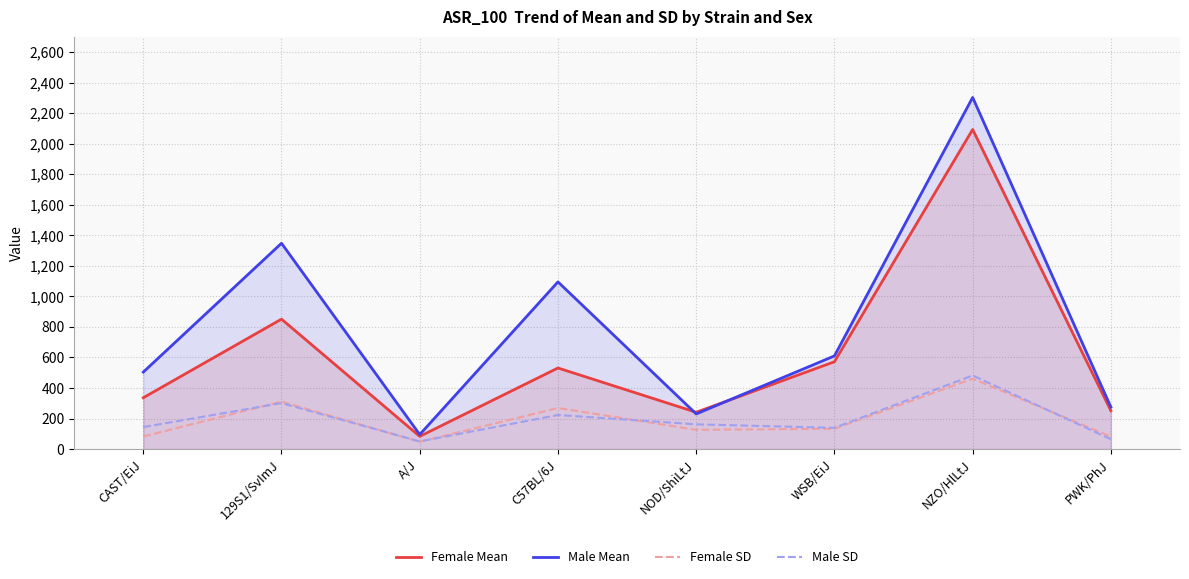

Which category has the lowest value in the Male Mean series?

A/J